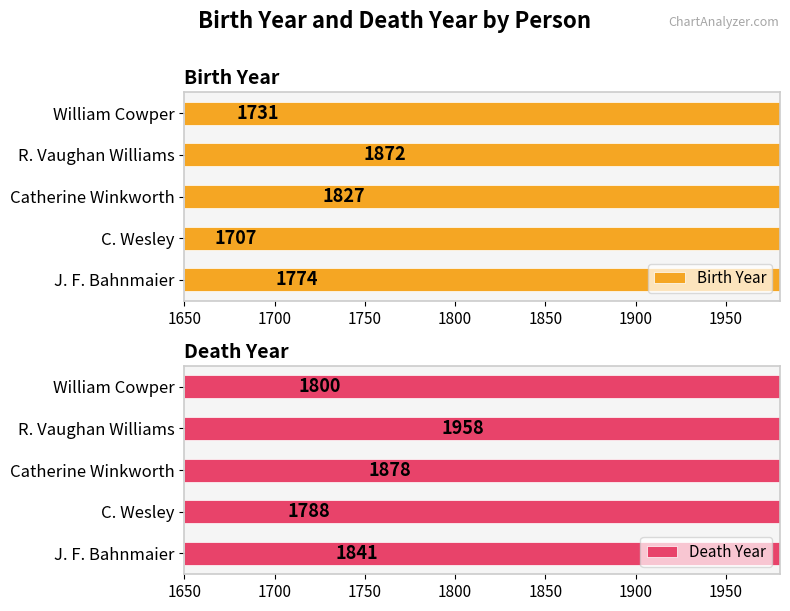

True or false: Birth Year has a value of 1774 at J. F. Bahnmaier.

True